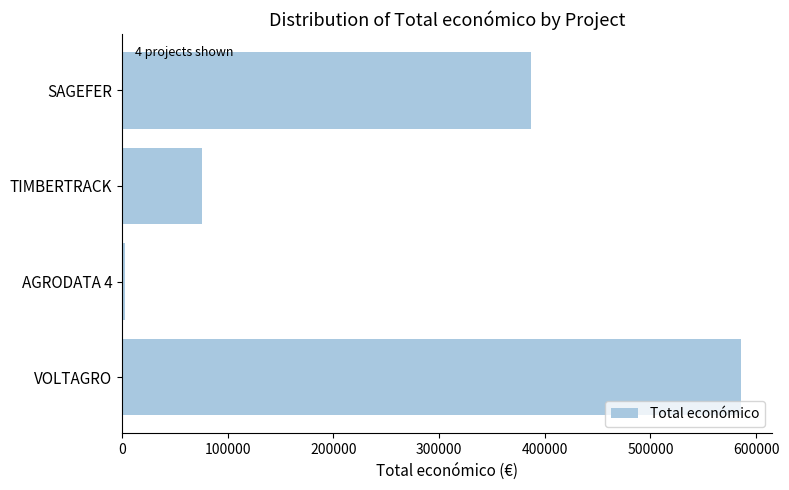

Which category has the lowest value across all series?

AGRODATA 4